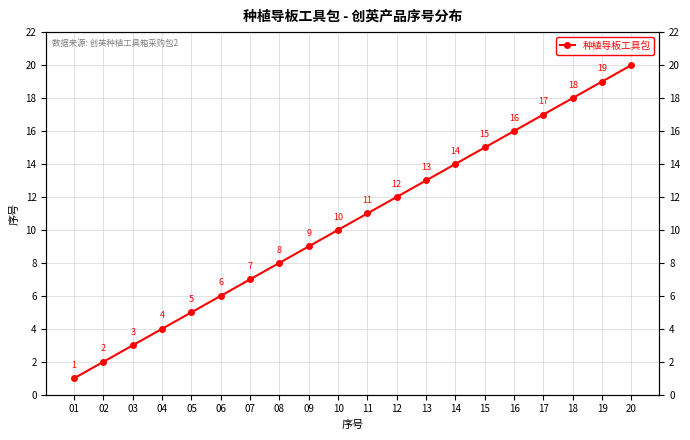

What is the sum of all values?

210